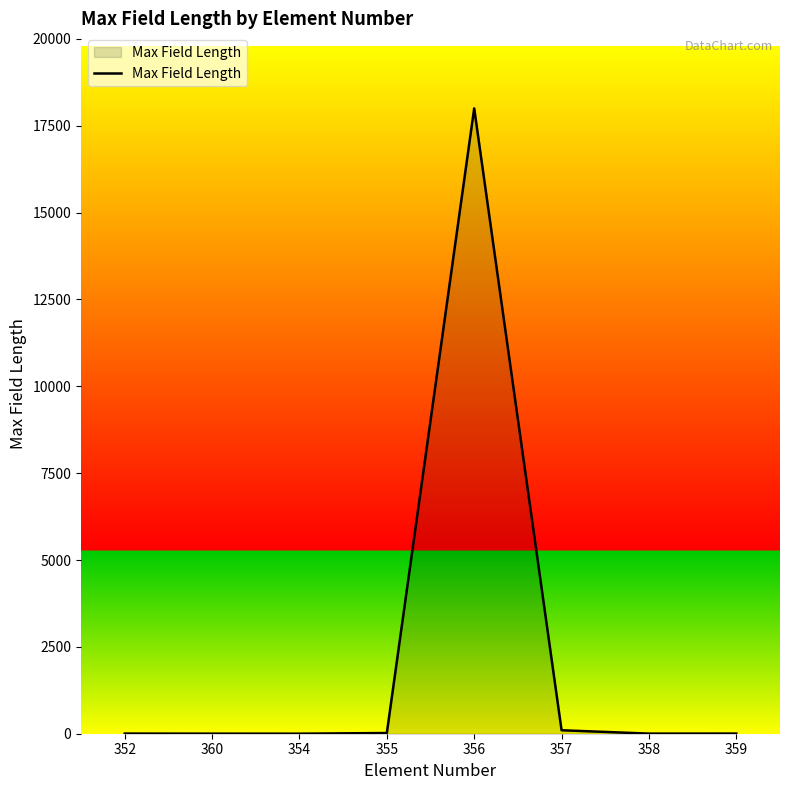

What is the average value?

2267